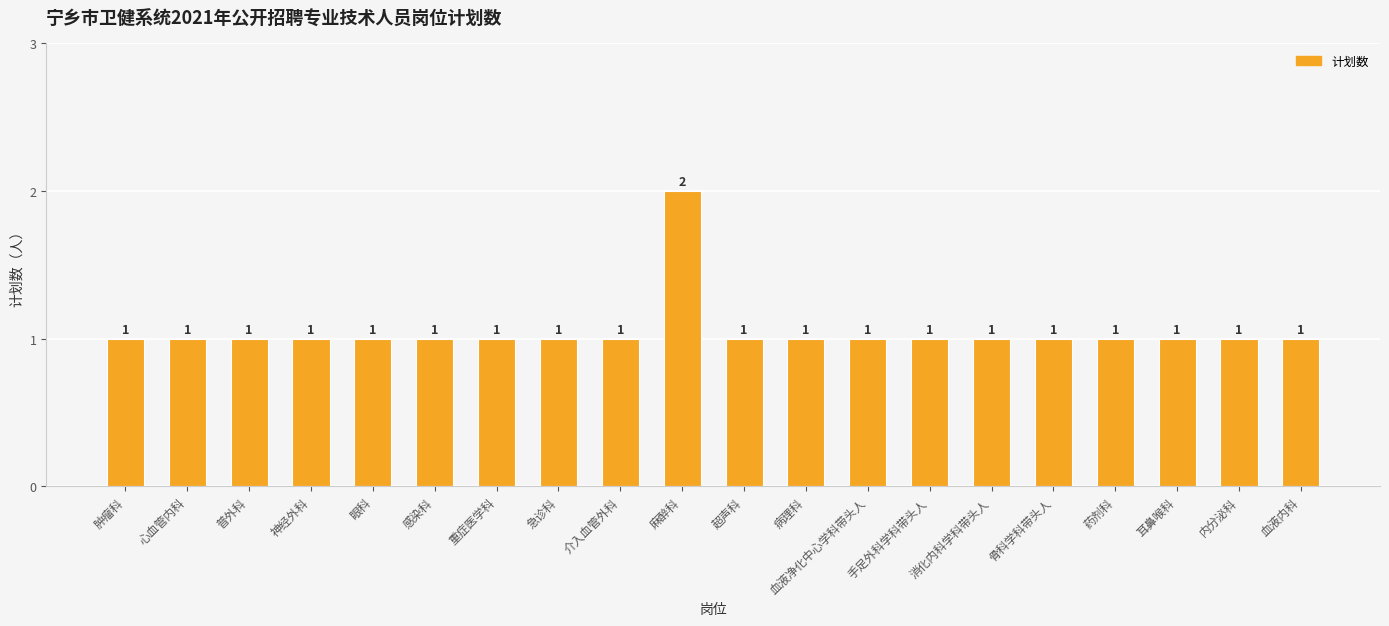

Count the values in the range 1 to 2.

20